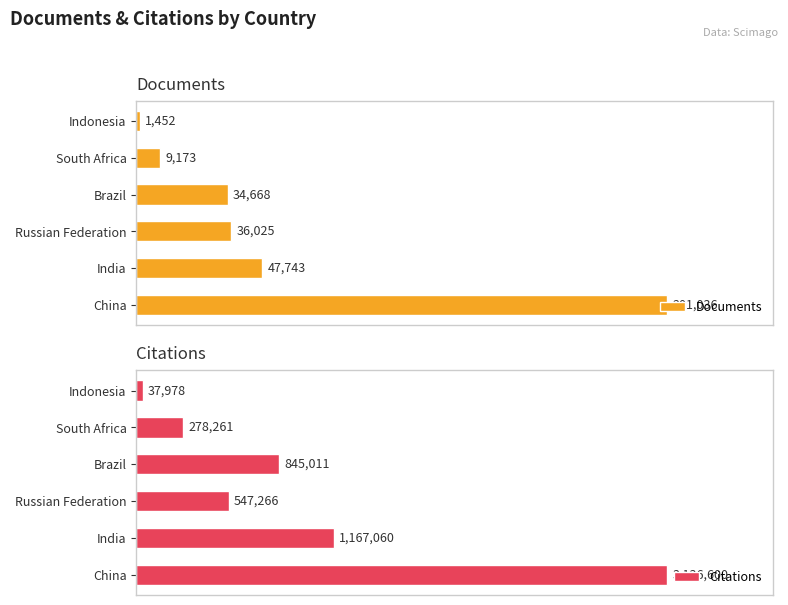

Which category has the lowest value in the Citations series?

Indonesia